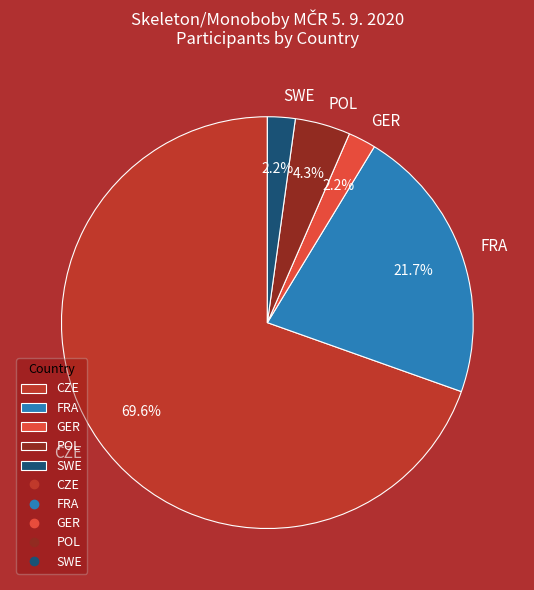

To the nearest percent, what is the difference between the largest and smallest slice percentages?

67%